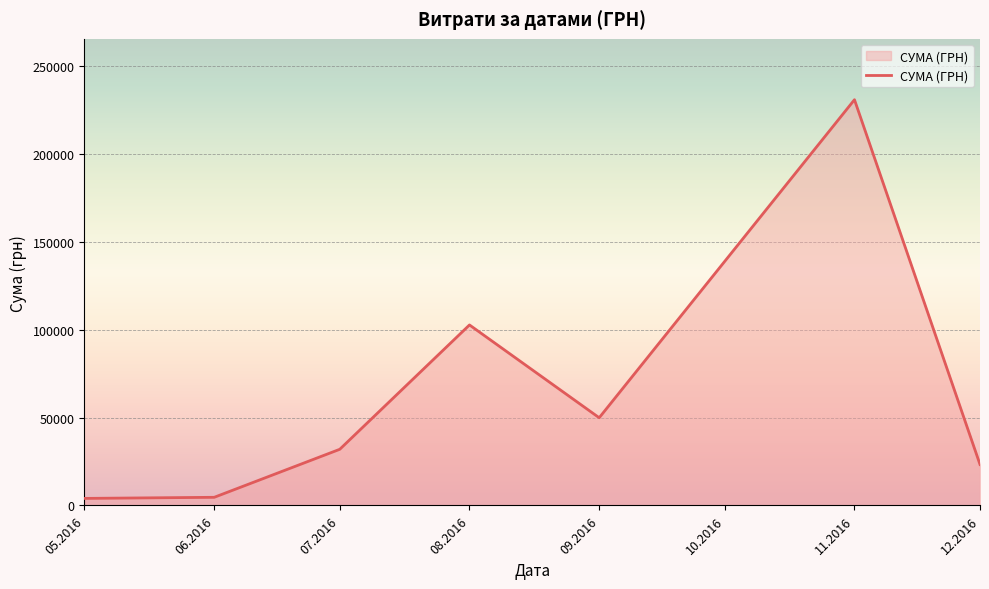

What is the average value?

63901.7